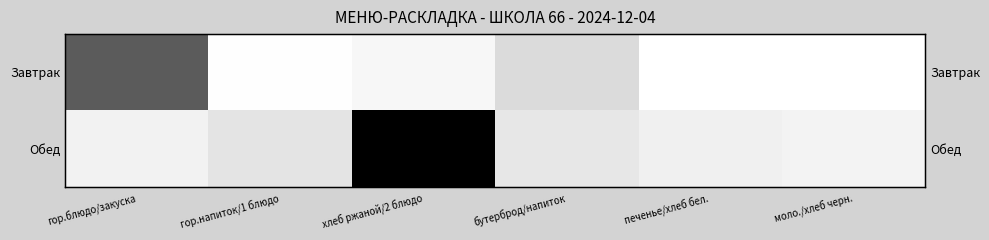

How many data points in Завтрак are above 30?

2